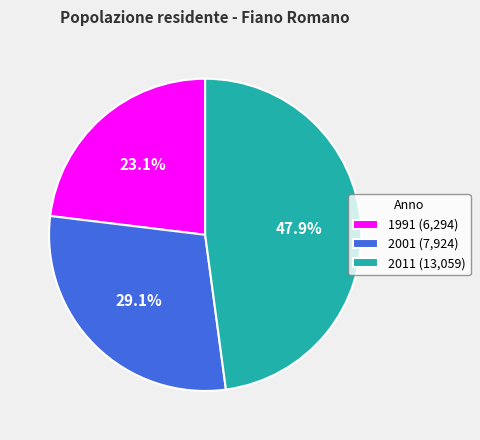

What is the ratio of the value at 1991 to the value at 2011?

0.5